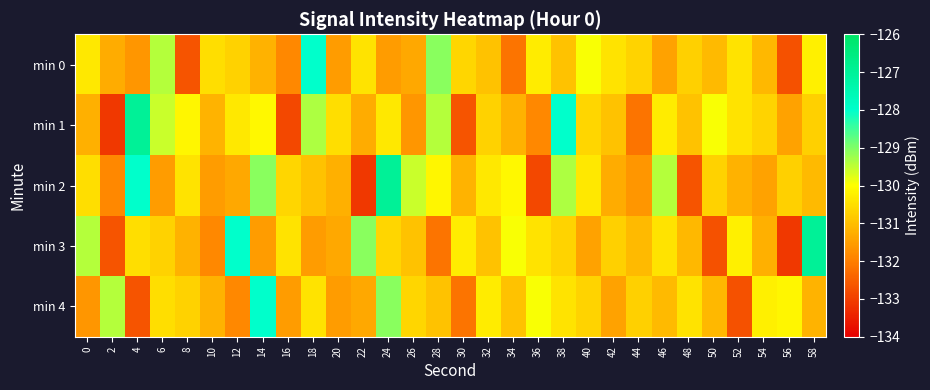

Which series has the largest range (max minus min)?

min 1